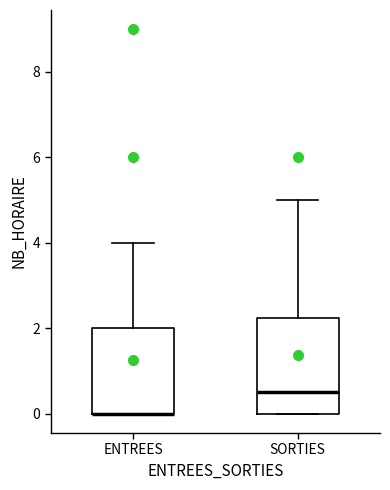

Comparing the boxes themselves (not the whiskers), which one is the tallest?

SORTIES